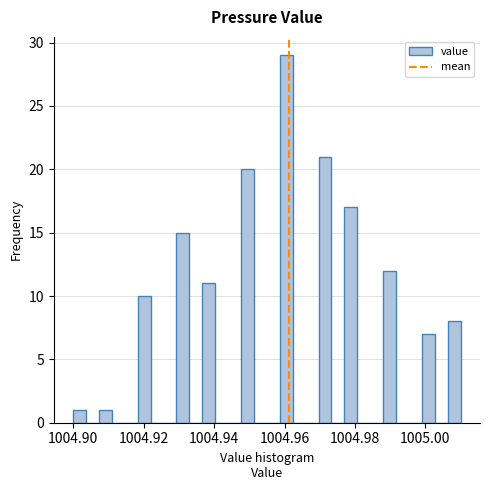

Around what value on the x-axis is the tallest bar? Give the approximate position of its centre, as read against the axis.

1004.960